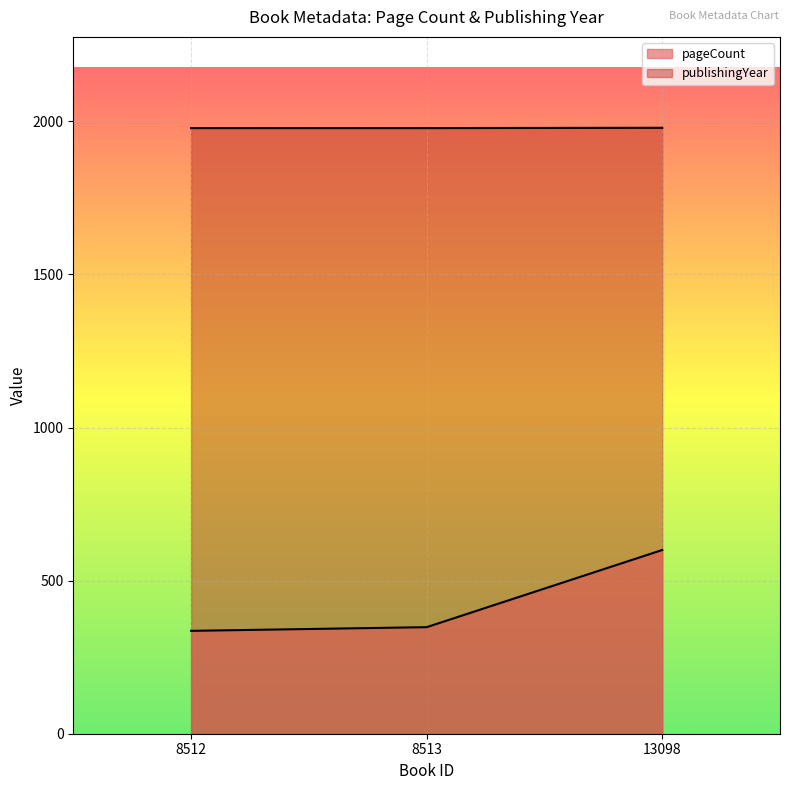

What is the value of the pageCount point at the 2nd from the left?

348